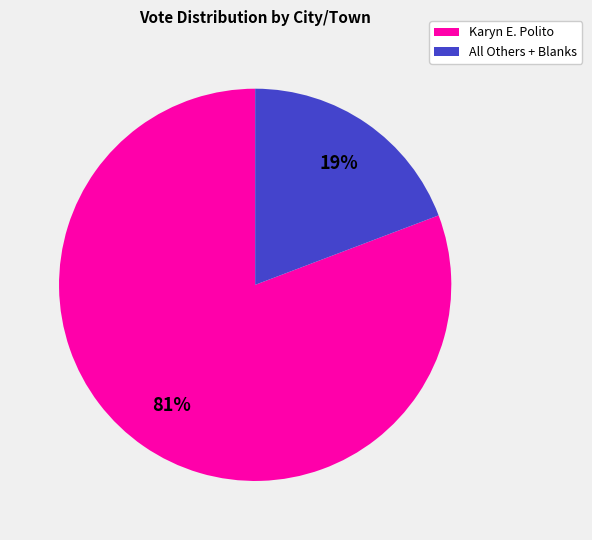

Which has a higher value, Karyn E. Polito or All Others + Blanks?

Karyn E. Polito